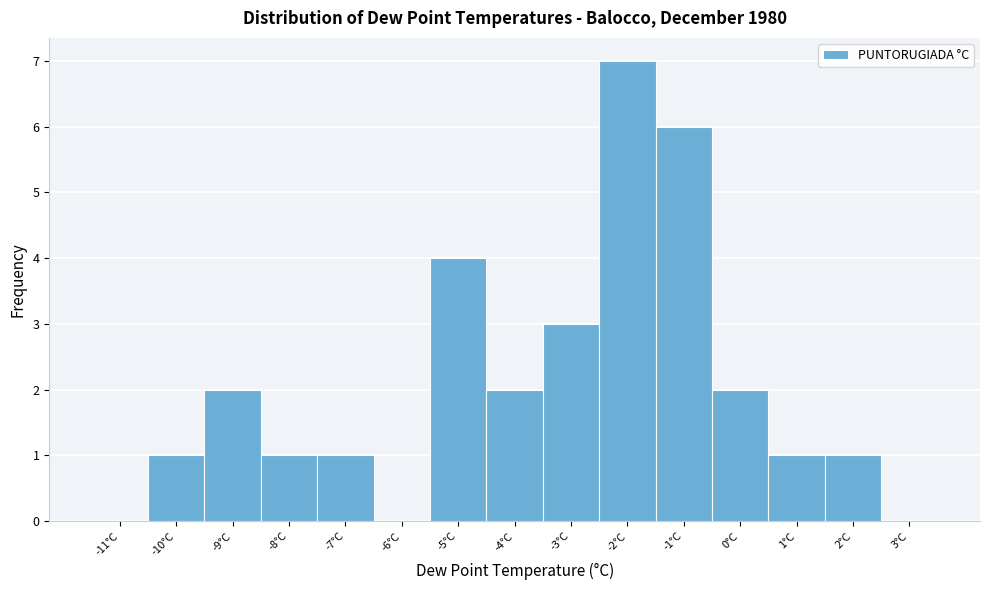

Reading left to right, list every bar in this chart as the range it spans on the x-axis followed by its height. The values are not printed on the chart, so give them approximately, as read against the axis.

-11.5 to -10.5: 0
-10.5 to -9.5: 1
-9.5 to -8.5: 2
-8.5 to -7.5: 1
-7.5 to -6.5: 1
-6.5 to -5.5: 0
-5.5 to -4.5: 4
-4.5 to -3.5: 2
-3.5 to -2.5: 3
-2.5 to -1.5: 7
-1.5 to -0.5: 6
-0.5 to 0.5: 2
0.5 to 1.5: 1
1.5 to 2.5: 1
2.5 to 3.5: 0